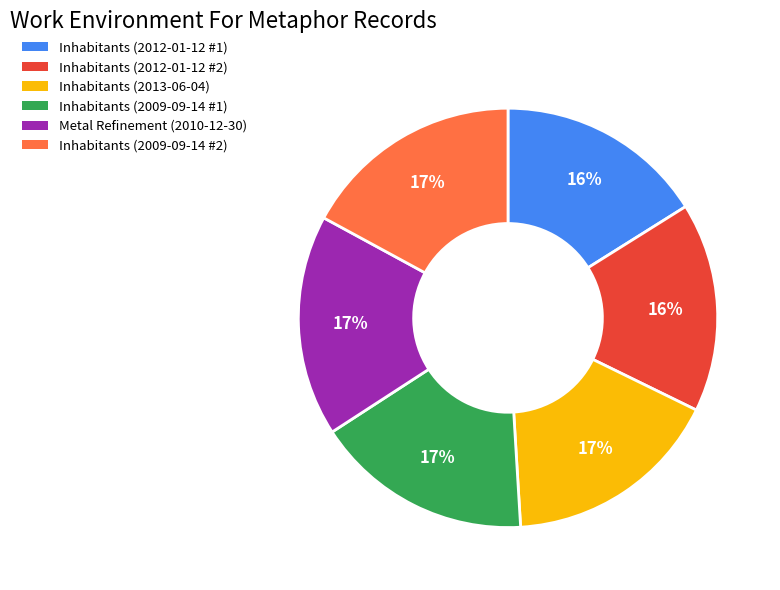

Does any single category account for the majority?

No